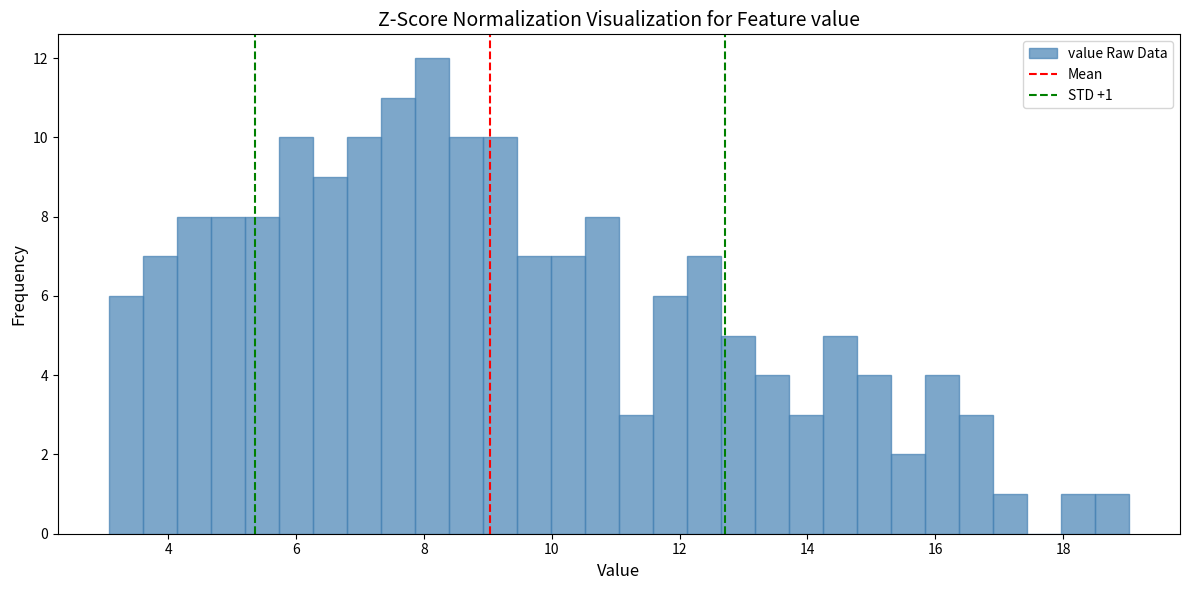

Around what value on the x-axis is the tallest bar? Give the approximate position of its centre, as read against the axis.

8.2